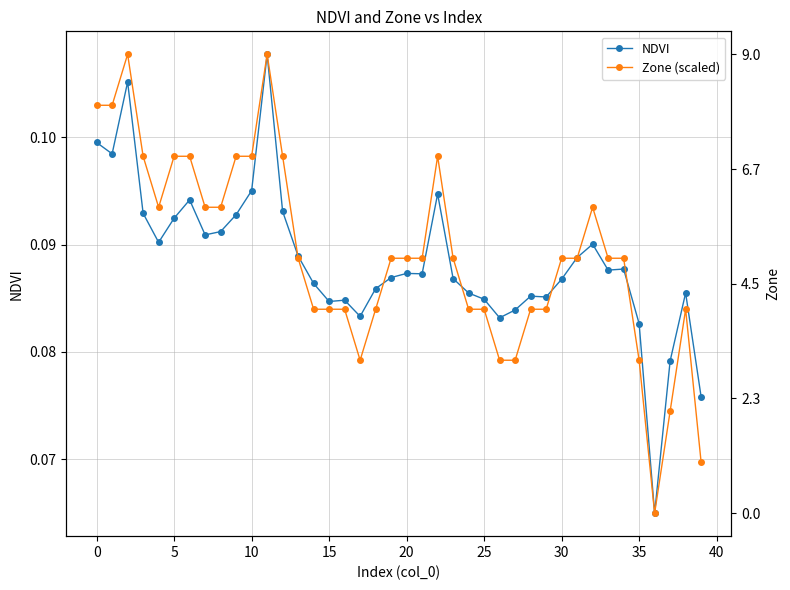

After their last crossing, which series has the higher values: Zone (scaled) or NDVI?

NDVI